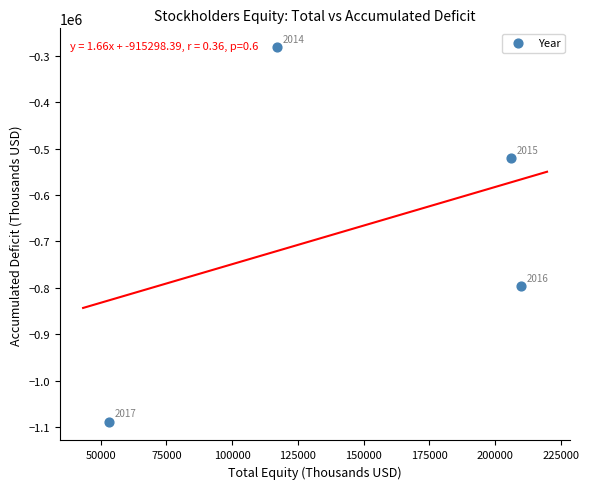

What Y value in the scatter plot is closest to -684841?

-796511